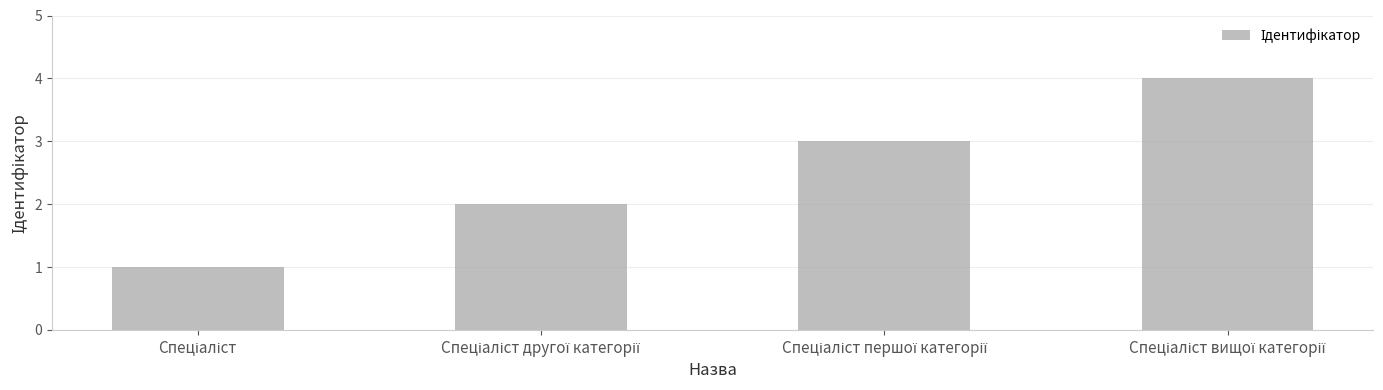

How many data points does each series have?

4